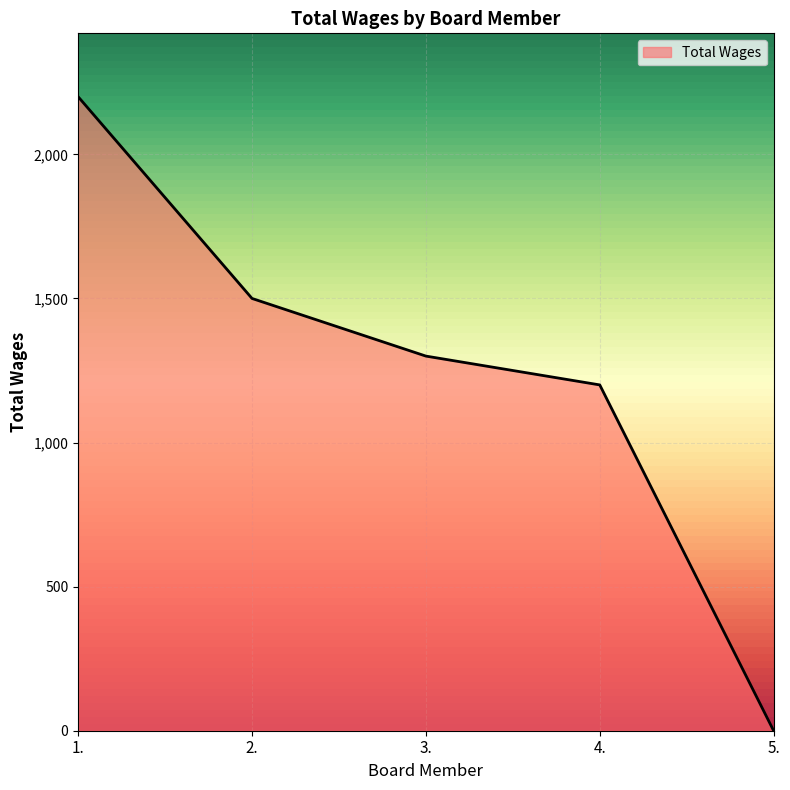

What is the change in value from 3. to 5.?

-1300